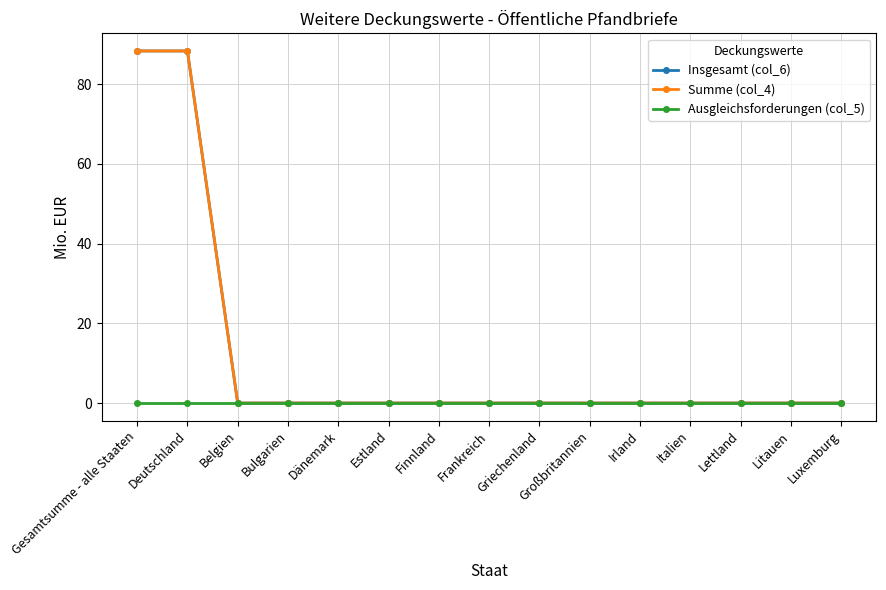

Does the chart have visible grid lines?

Yes